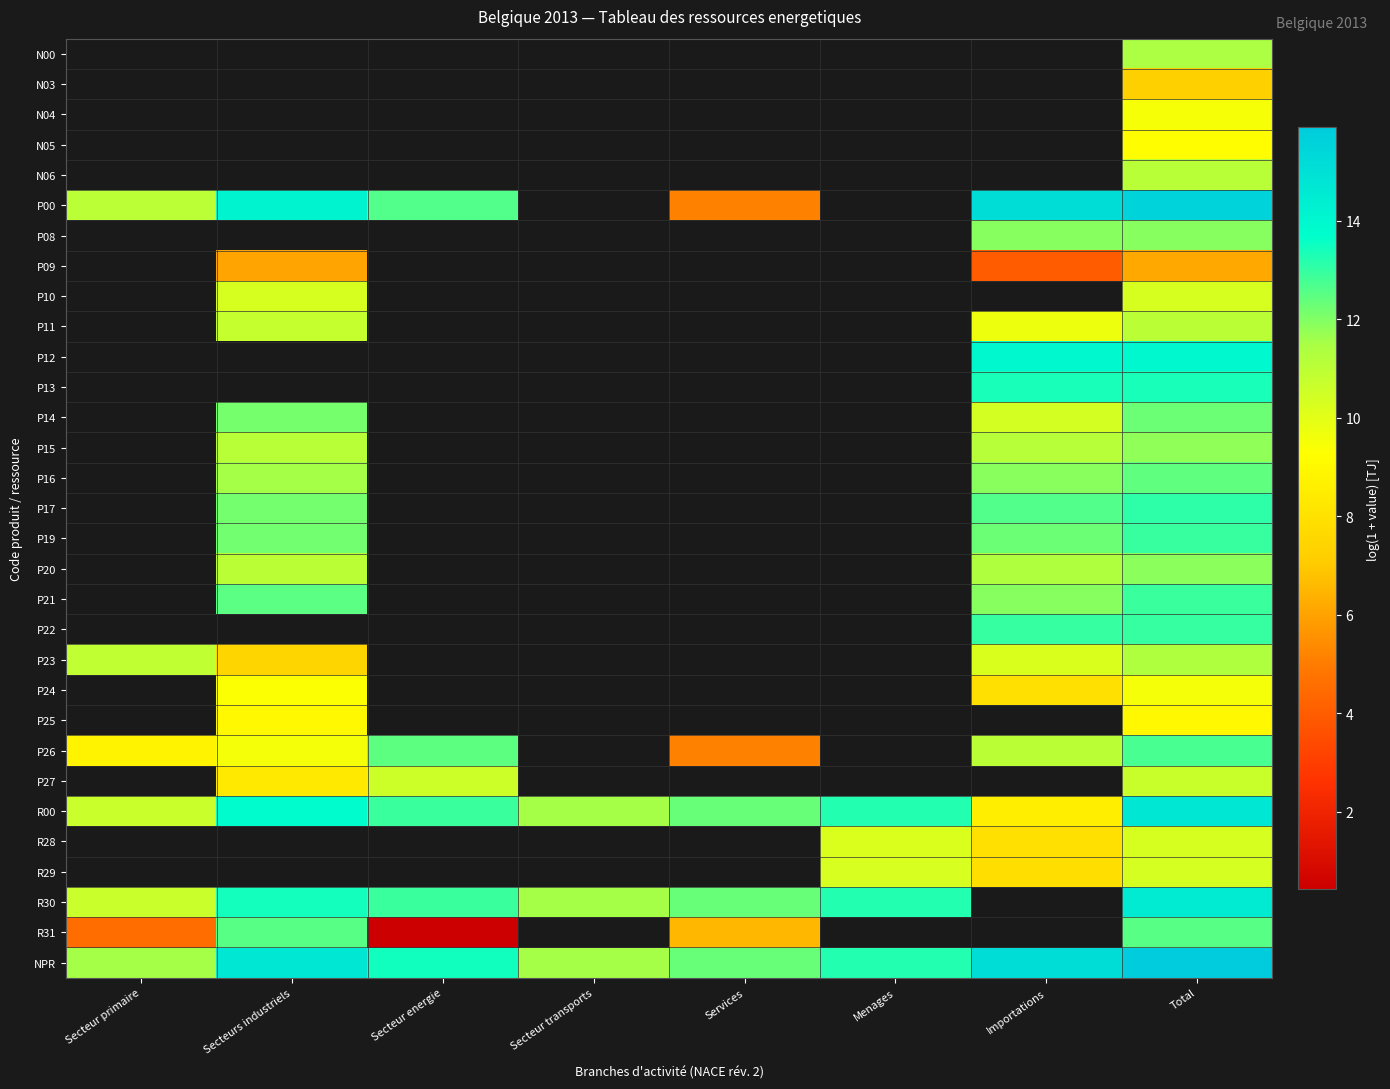

Which series has the widest spread of values?

R31